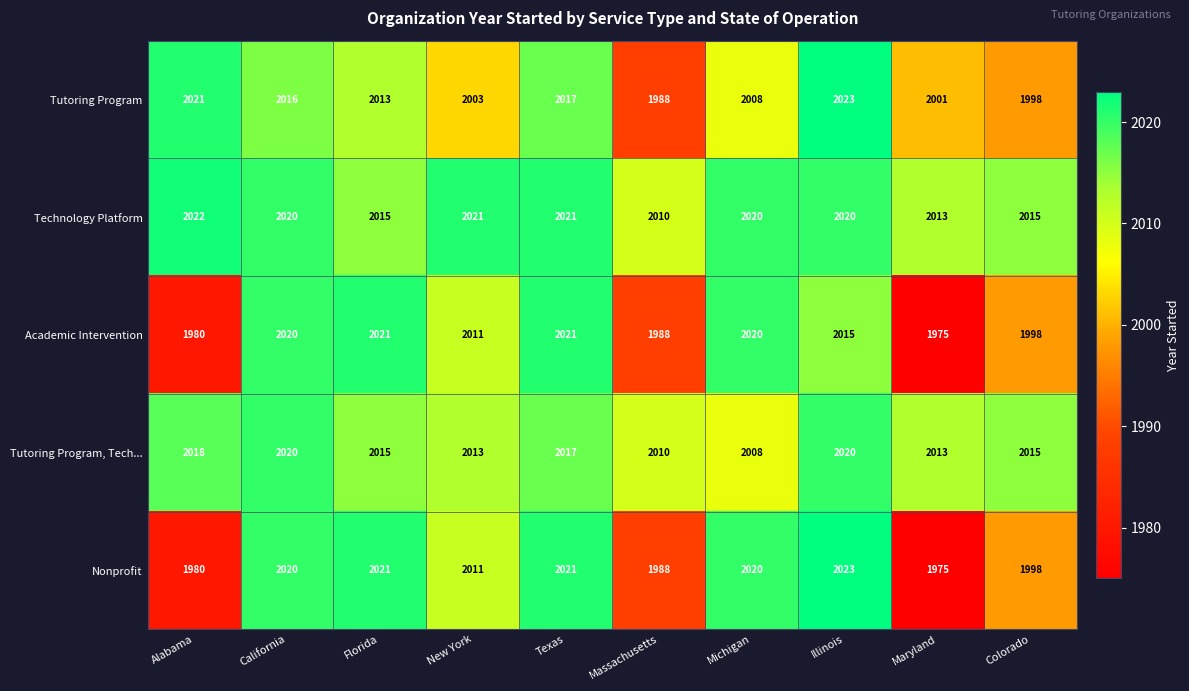

At which label does Tutoring Program, Tech... first exceed 2015?

Alabama